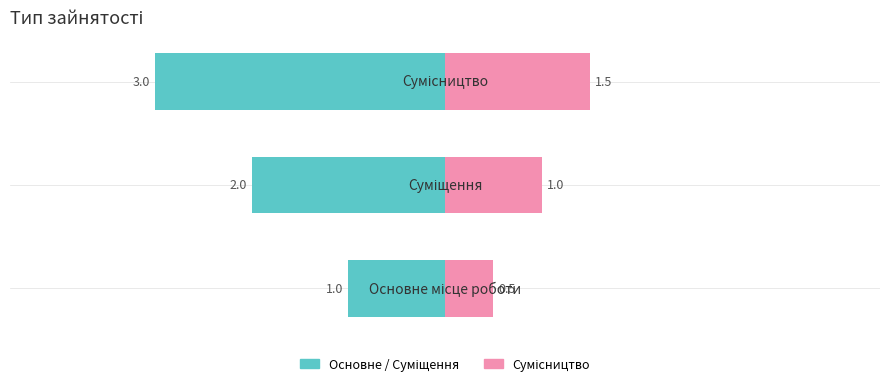

At how many categories does at least one series exceed 0?

3